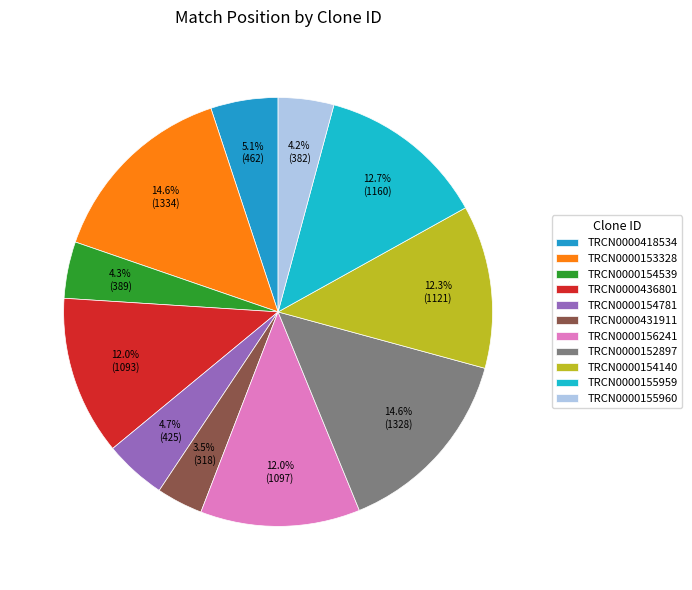

Does any single category account for the majority?

No